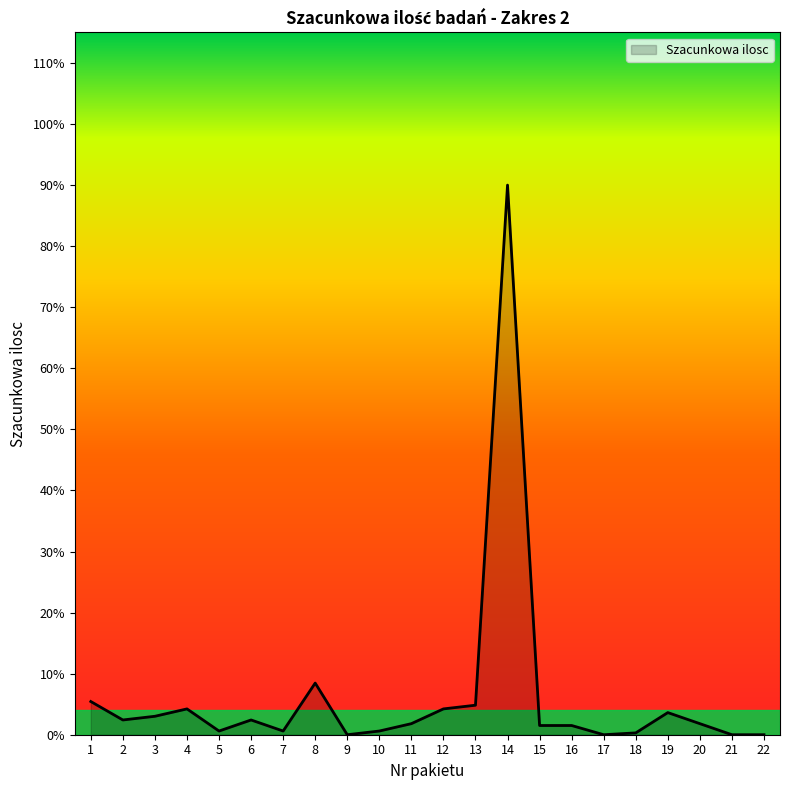

How many points are higher than both their immediate neighbors (excluding endpoints)?

5